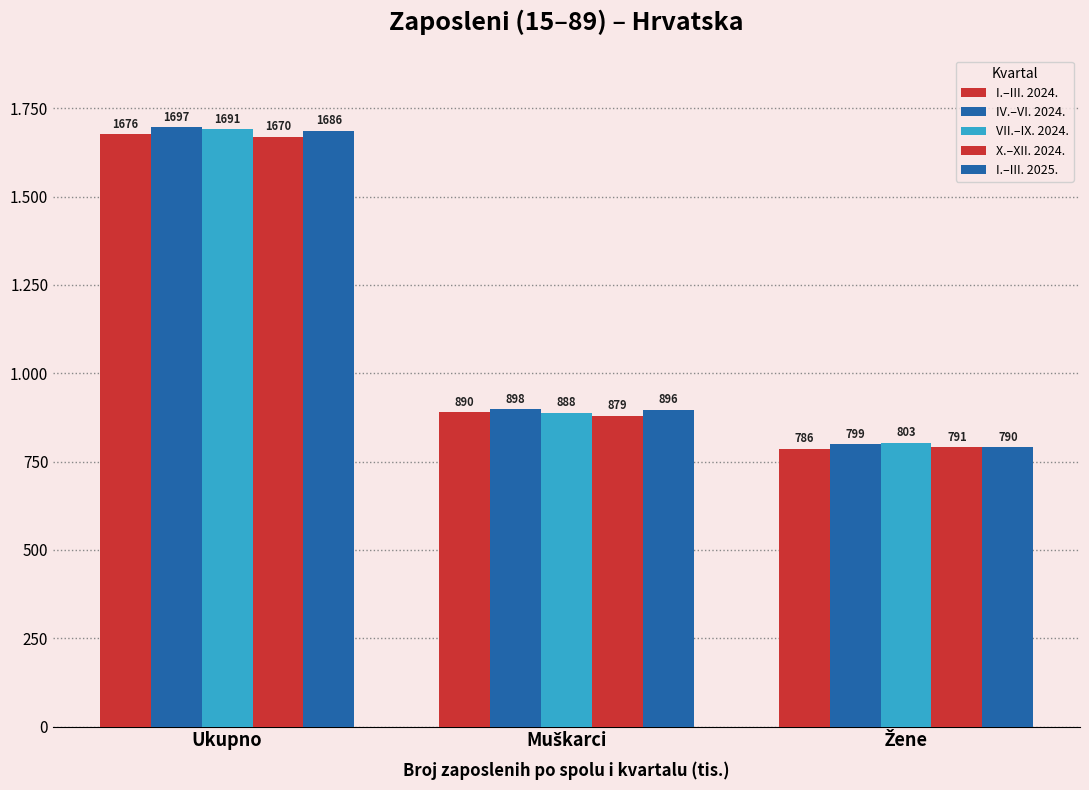

Are the bars horizontal?

No